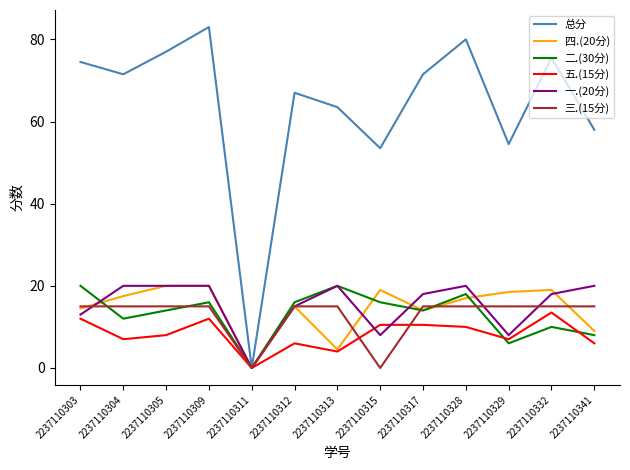

What value does the 总分 series have at 2237110329?

54.5